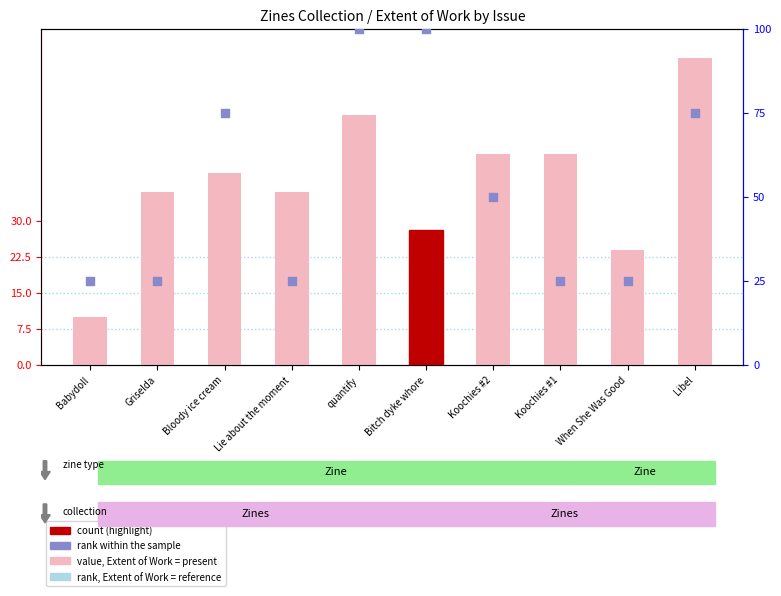

Which series reaches the maximum Y coordinate?

rank, Issue Number